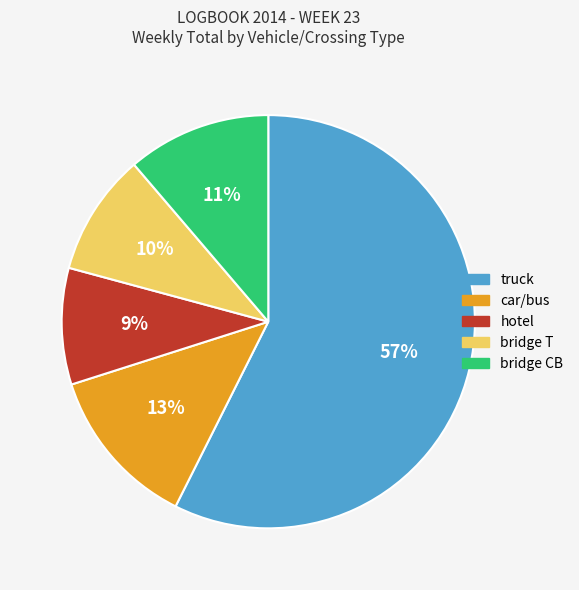

Which category has the biggest portion of the pie?

truck